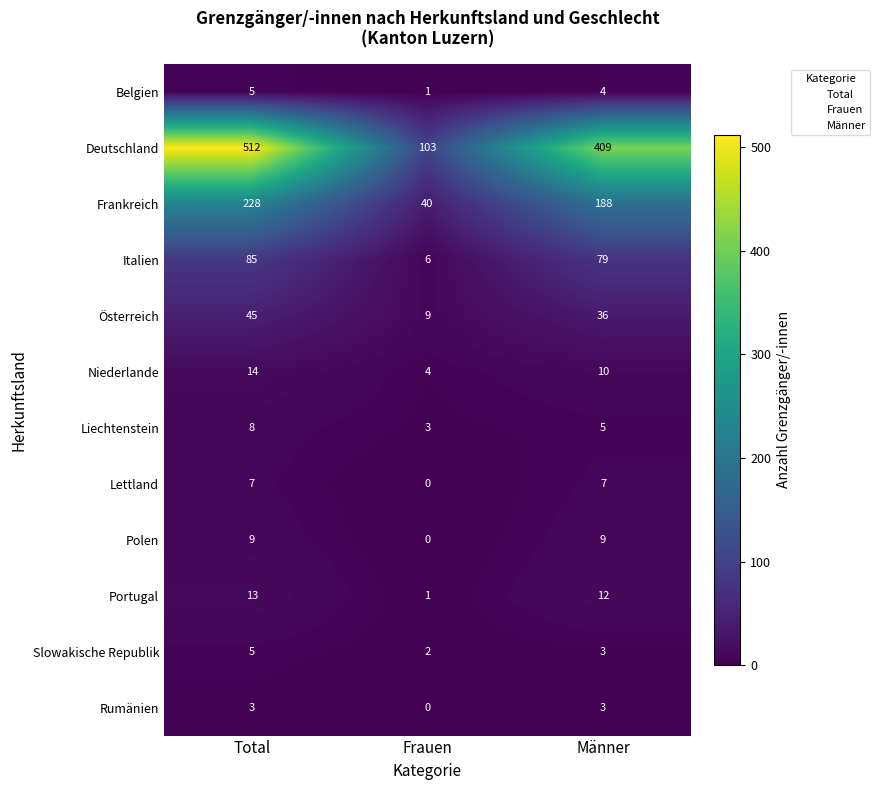

Where is Slowakische Republik nearest to the value 3?

Männer